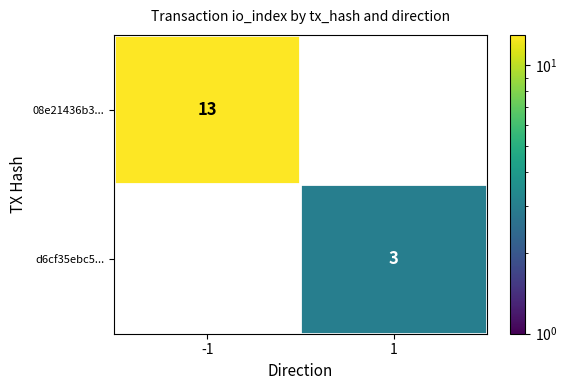

What is the smallest value displayed?

3.0